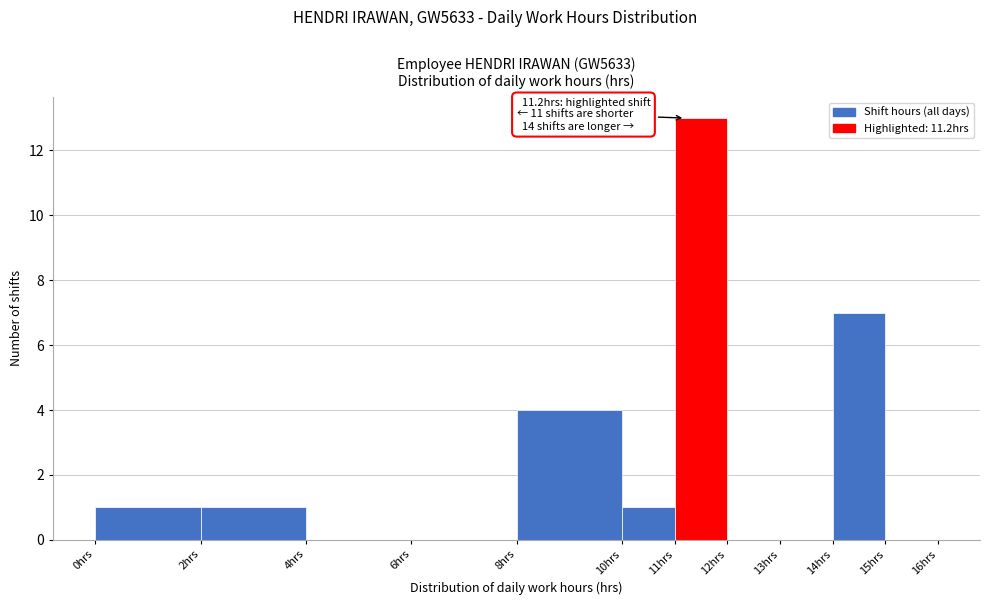

Which range on the x-axis has the tallest bar?

11 to 12